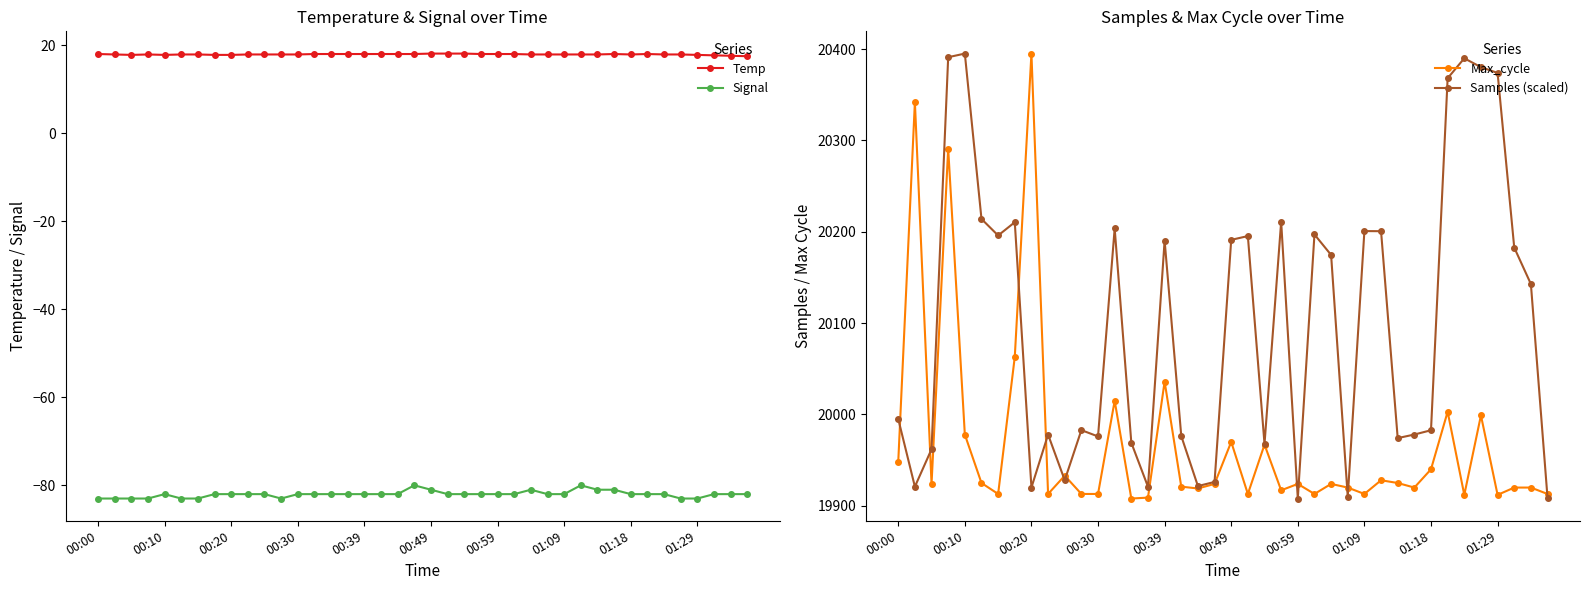

True or false: Signal and Temp cross at least once.

False